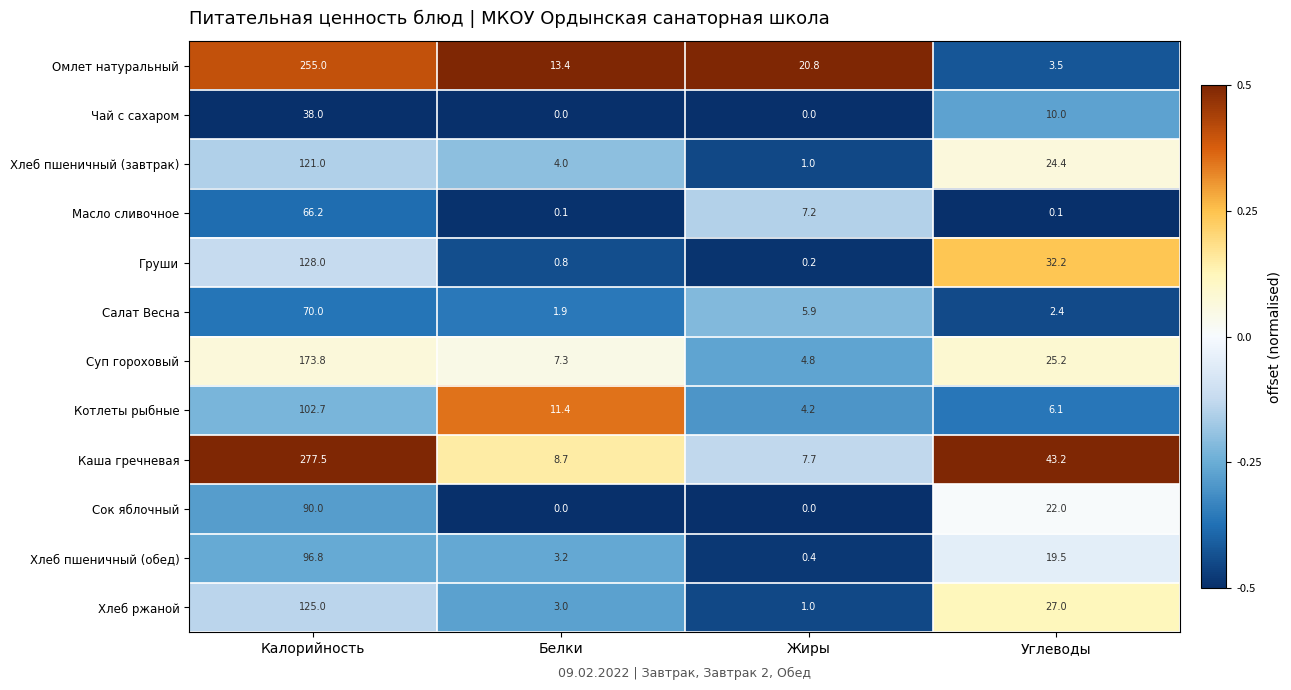

Which series has the largest range (max minus min)?

Каша гречневая